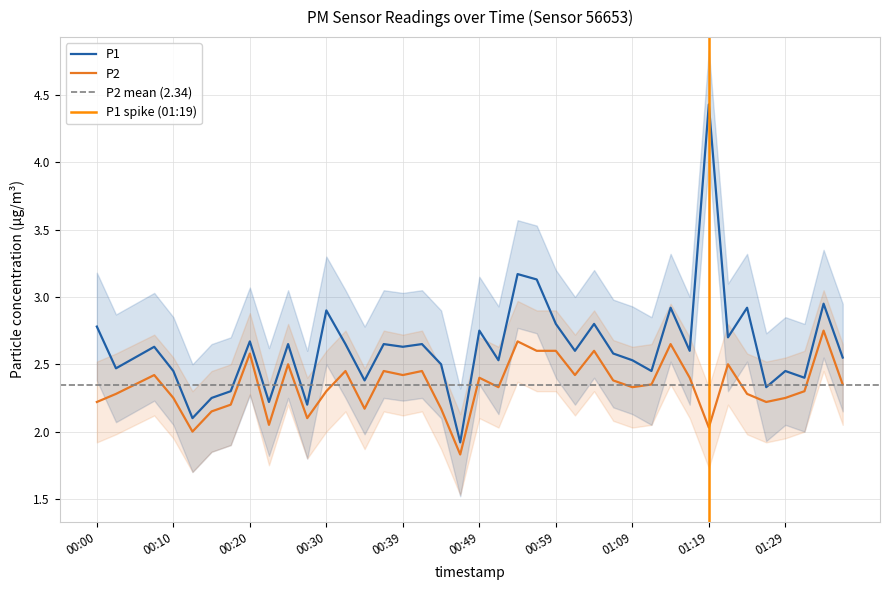

At which category does P2 reach its first local peak?

00:08